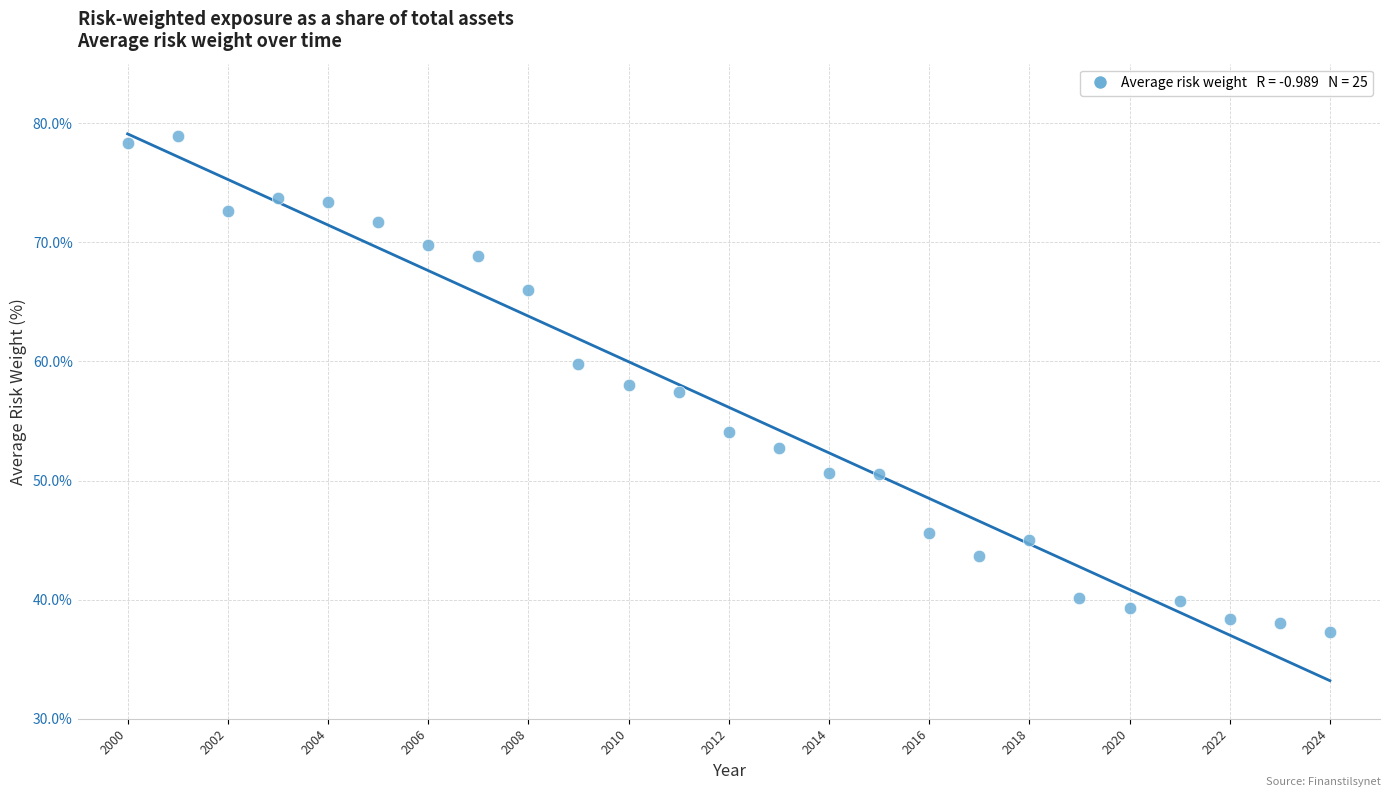

What is the range of X values (max minus min)?

24.0